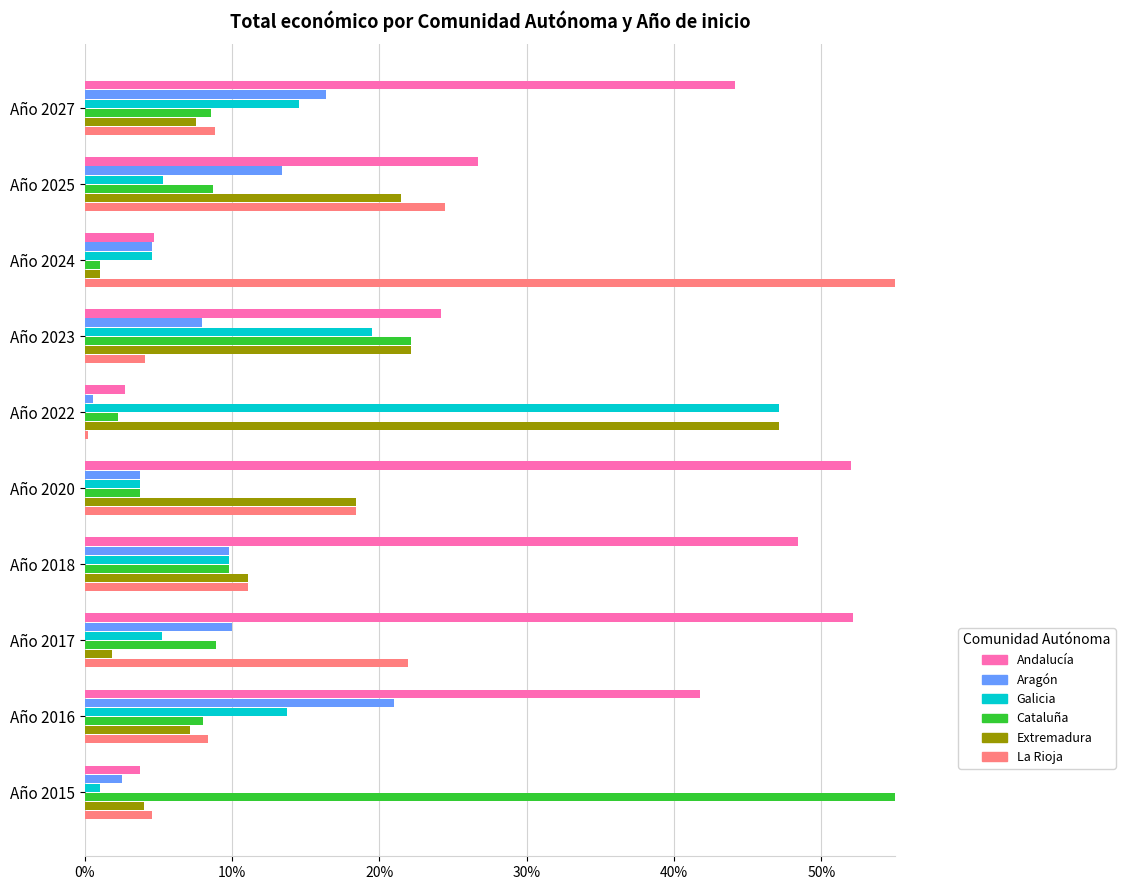

Which series changed the most between Año 2016 and Año 2025?

La Rioja